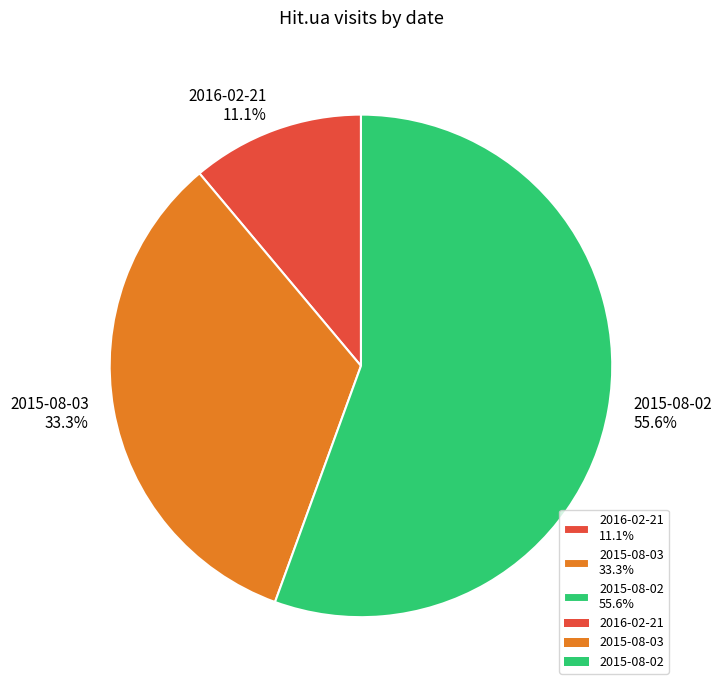

Is 2016-02-21 11.1% the majority of the pie?

No